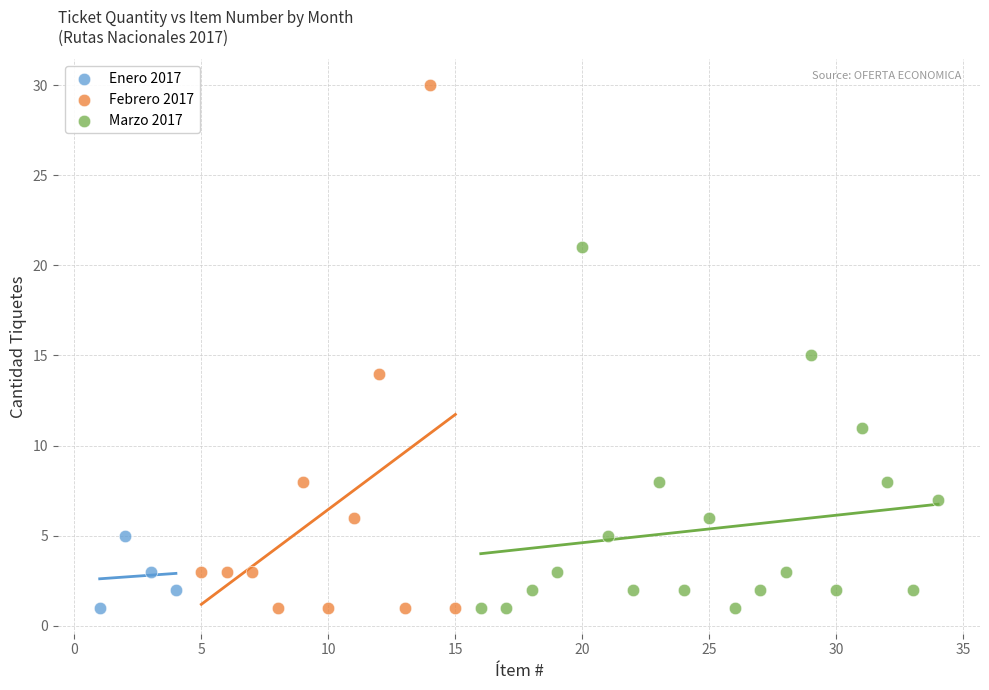

Which series reaches the maximum Y coordinate?

Febrero 2017